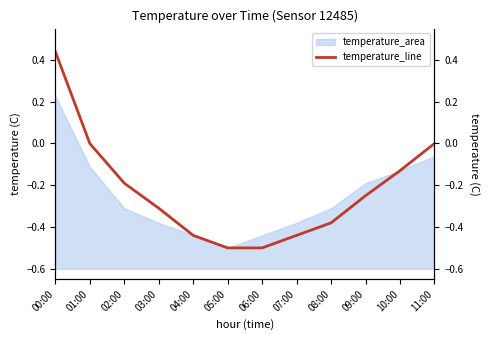

Rank the categories by value from lowest to highest.

05:00, 06:00, 04:00, 07:00, 08:00, 03:00, 09:00, 02:00, 10:00, 01:00, 11:00, 00:00